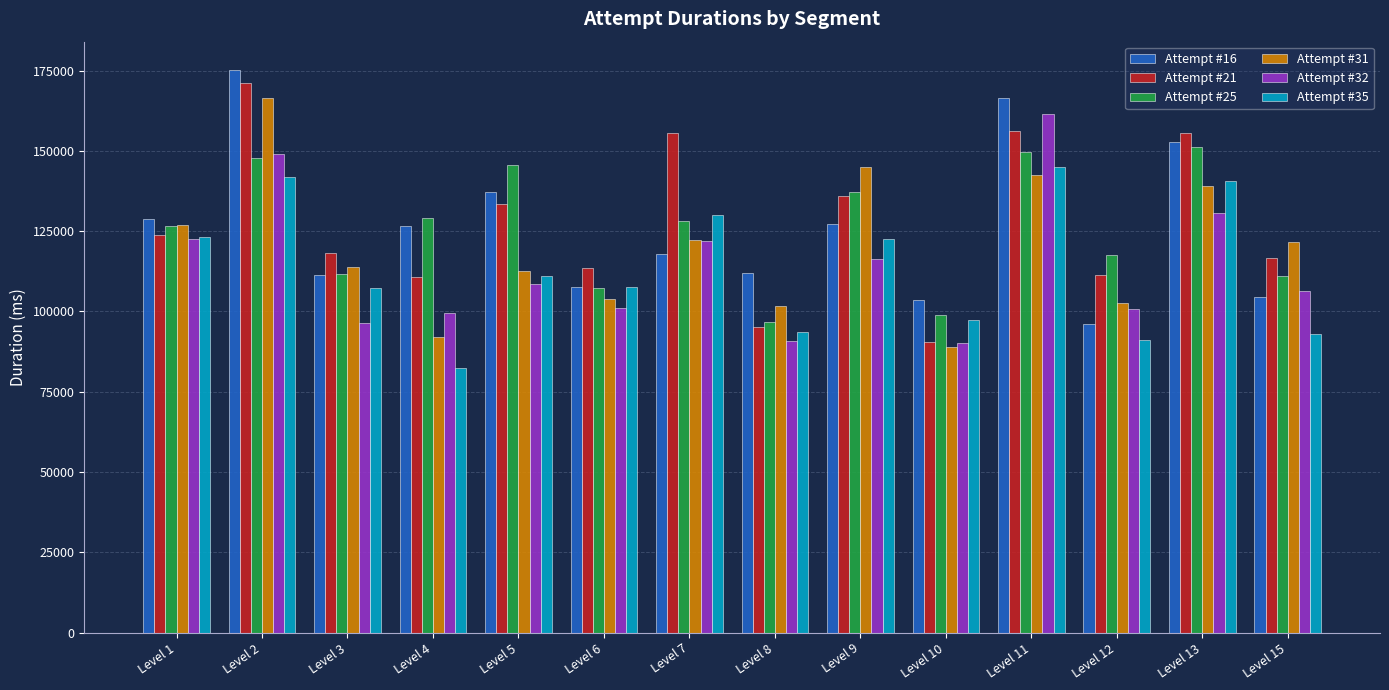

What is the sum of all Attempt #31 values?

1679682